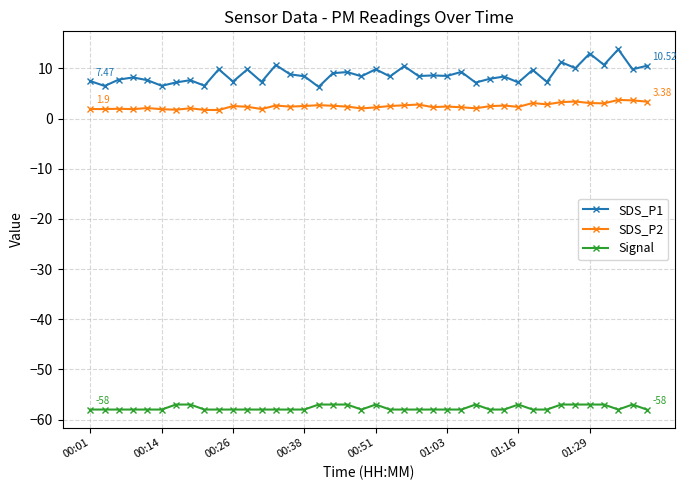

True or false: SDS_P2 and SDS_P1 cross at least once.

False